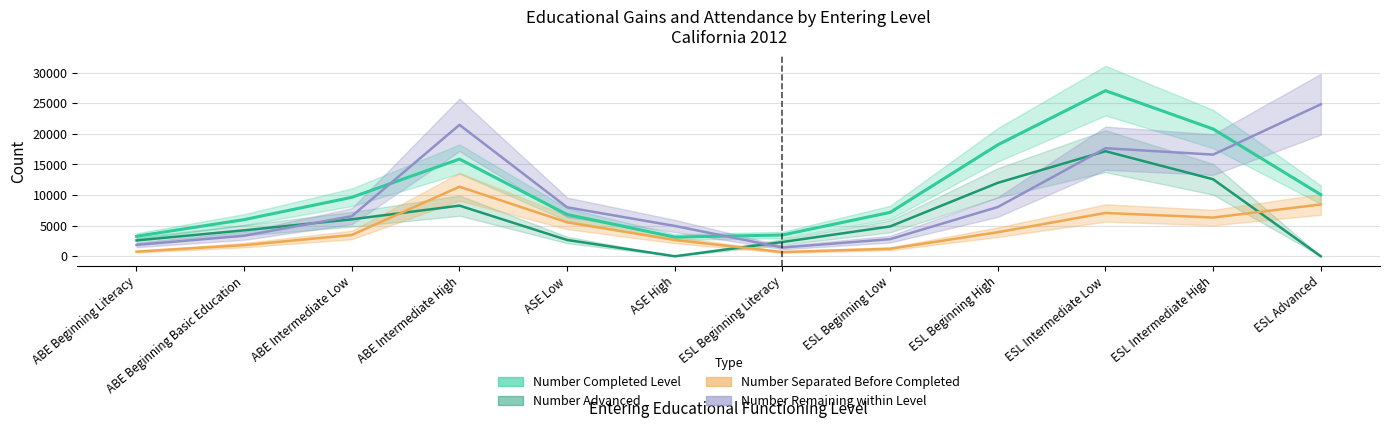

How many values in the Number Advanced series exceed 4869?

5